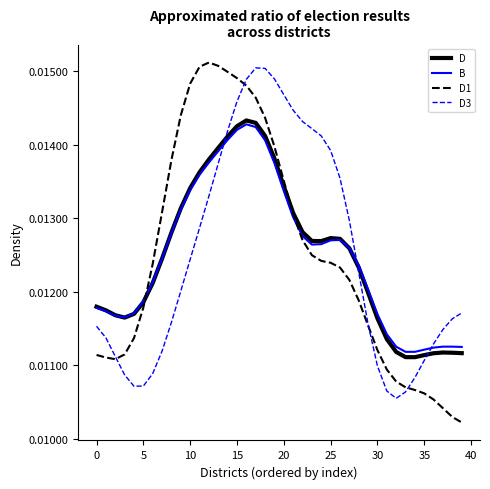

Which series ends up on top after the final intersection of B and D?

B